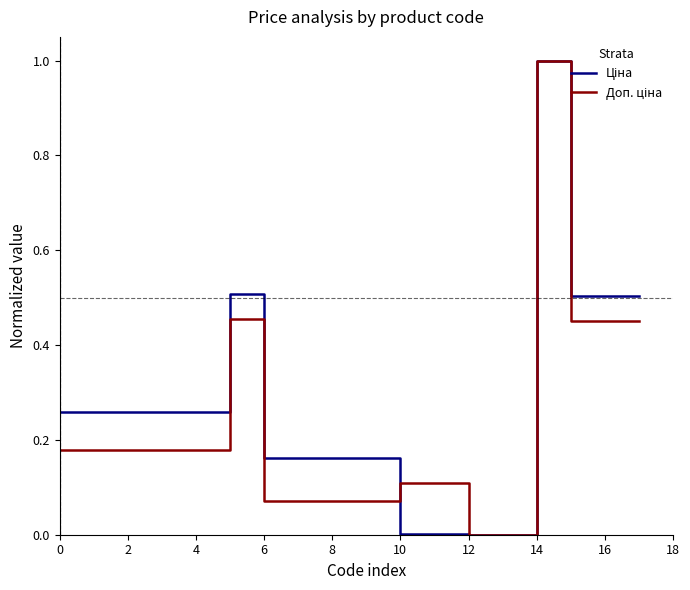

What is the greatest value displayed?

1.0